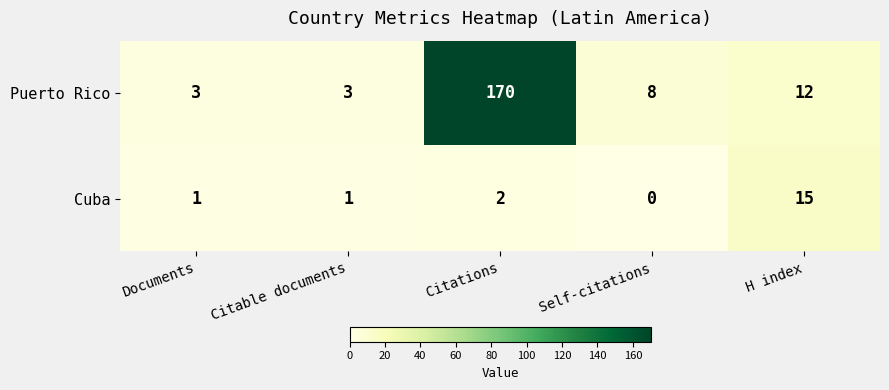

Count the number of categories in the chart.

5